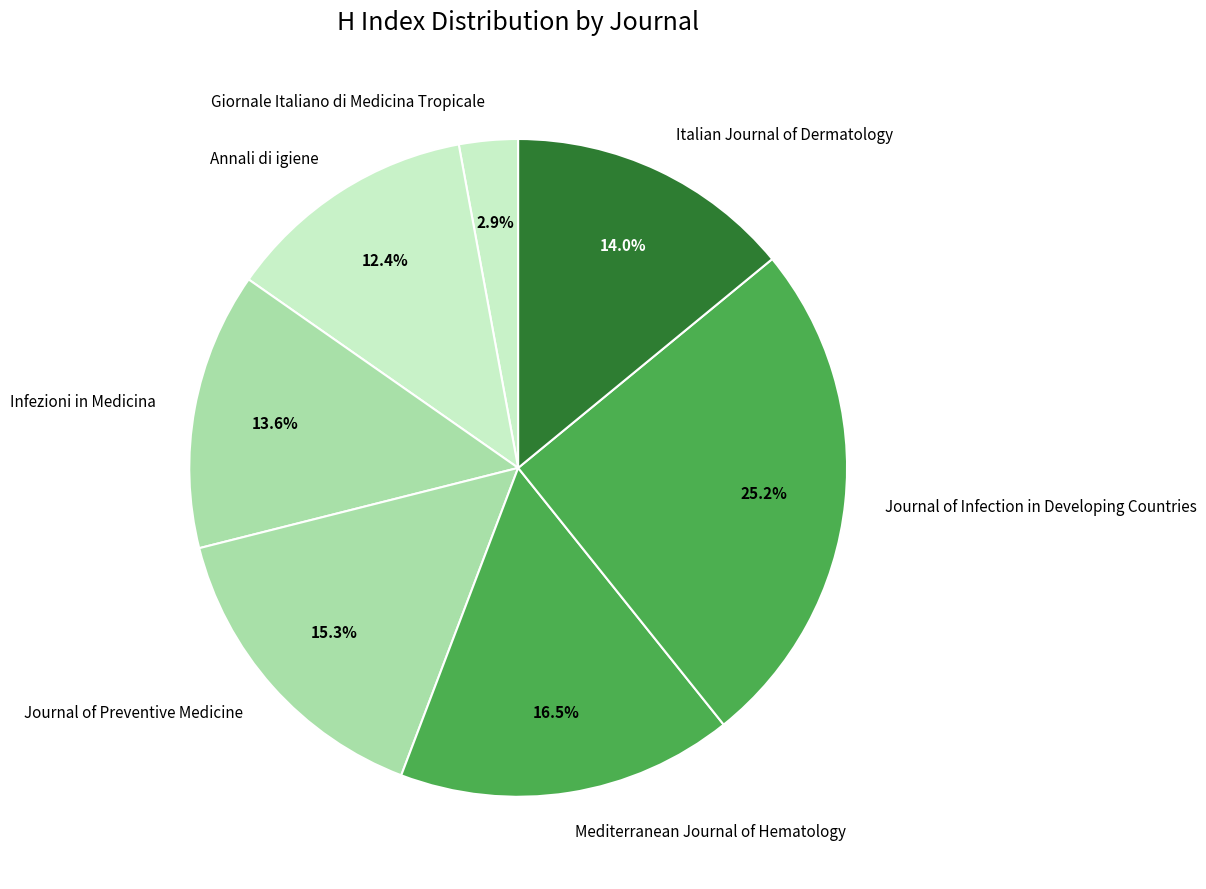

Does Journal of Preventive Medicine account for over 50% of the chart?

No